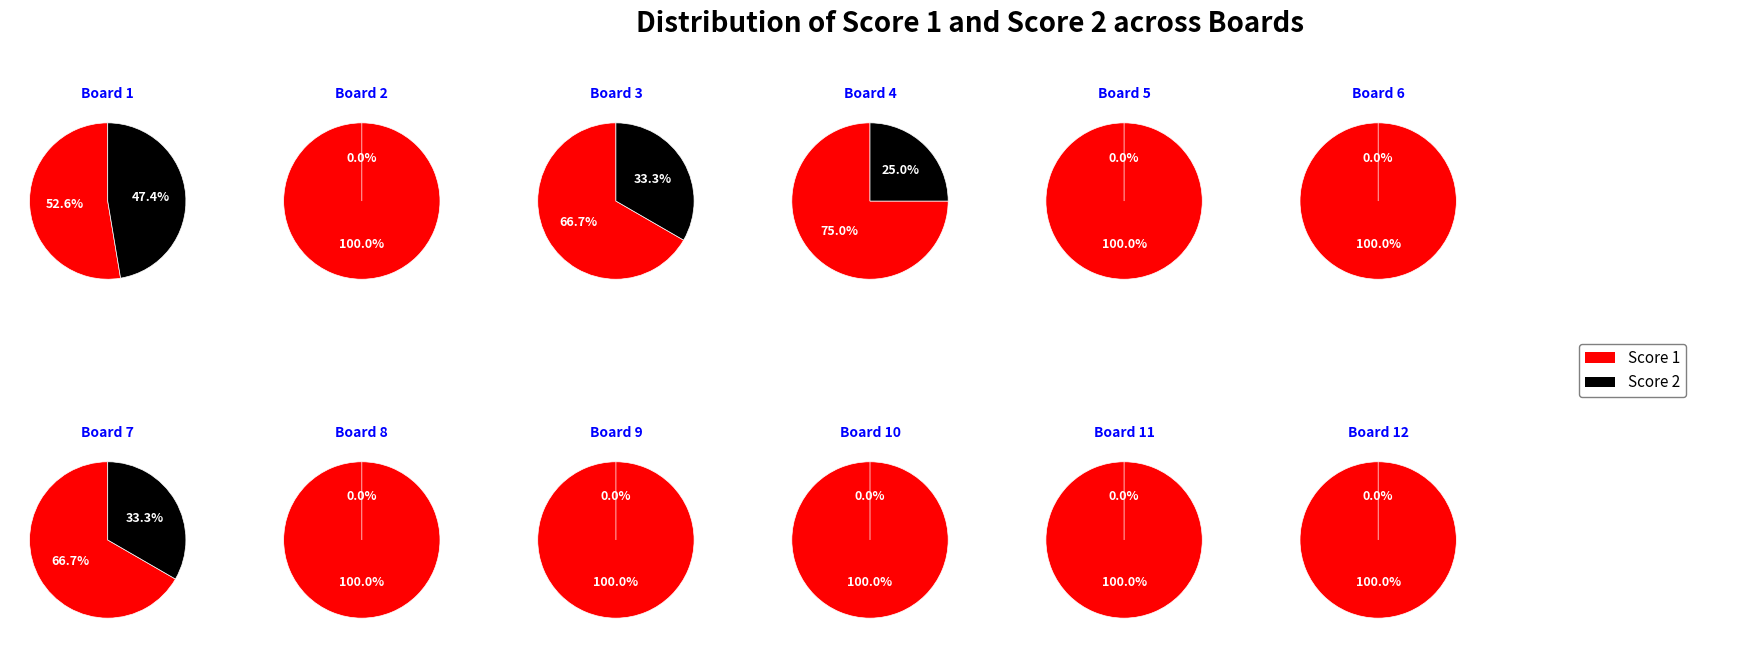

To the nearest percent, what percentage of the pie is 7?

8%